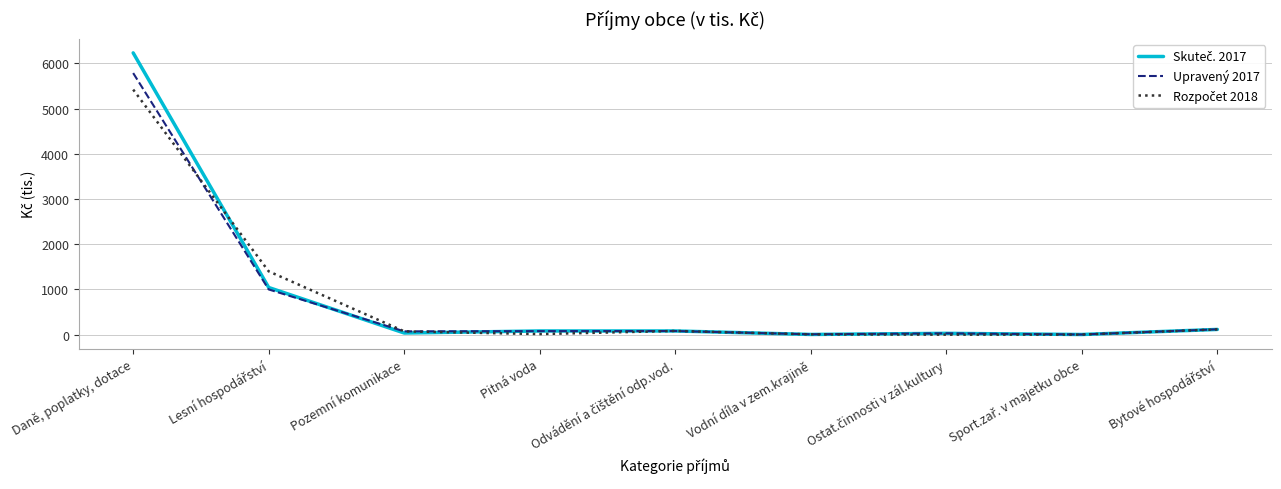

At which category is the sum across all series the highest?

Daně, poplatky, dotace